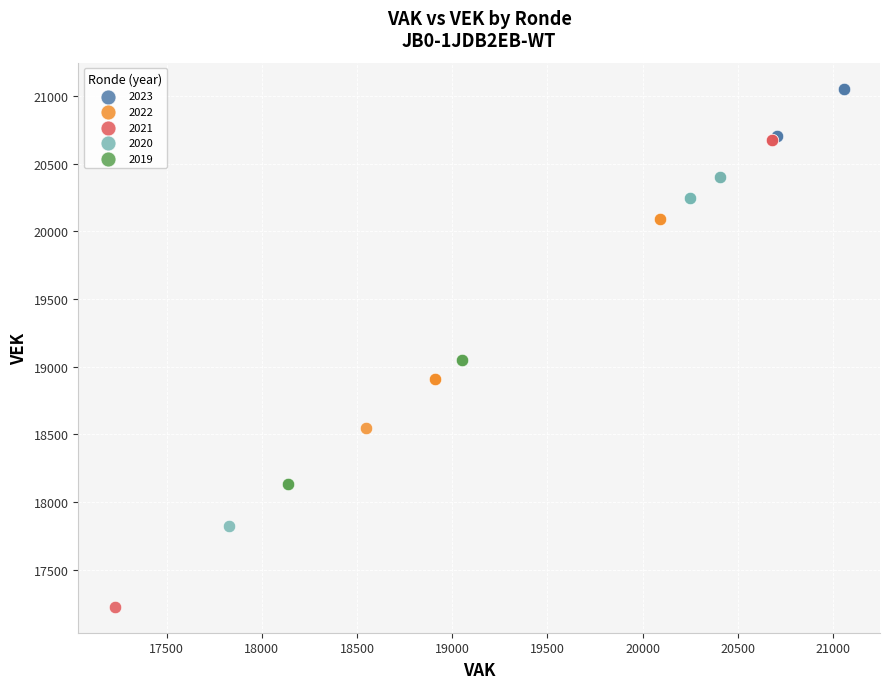

What are all the series names shown in the legend?

2023, 2022, 2021, 2020, 2019